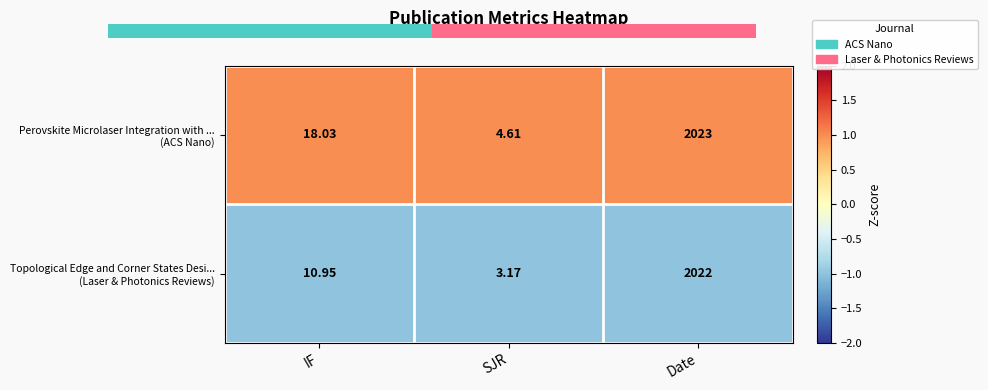

The value of Topological Edge and Corner States Desi... (Laser & Photonics Reviews) at IF is -1.0. True or false?

True